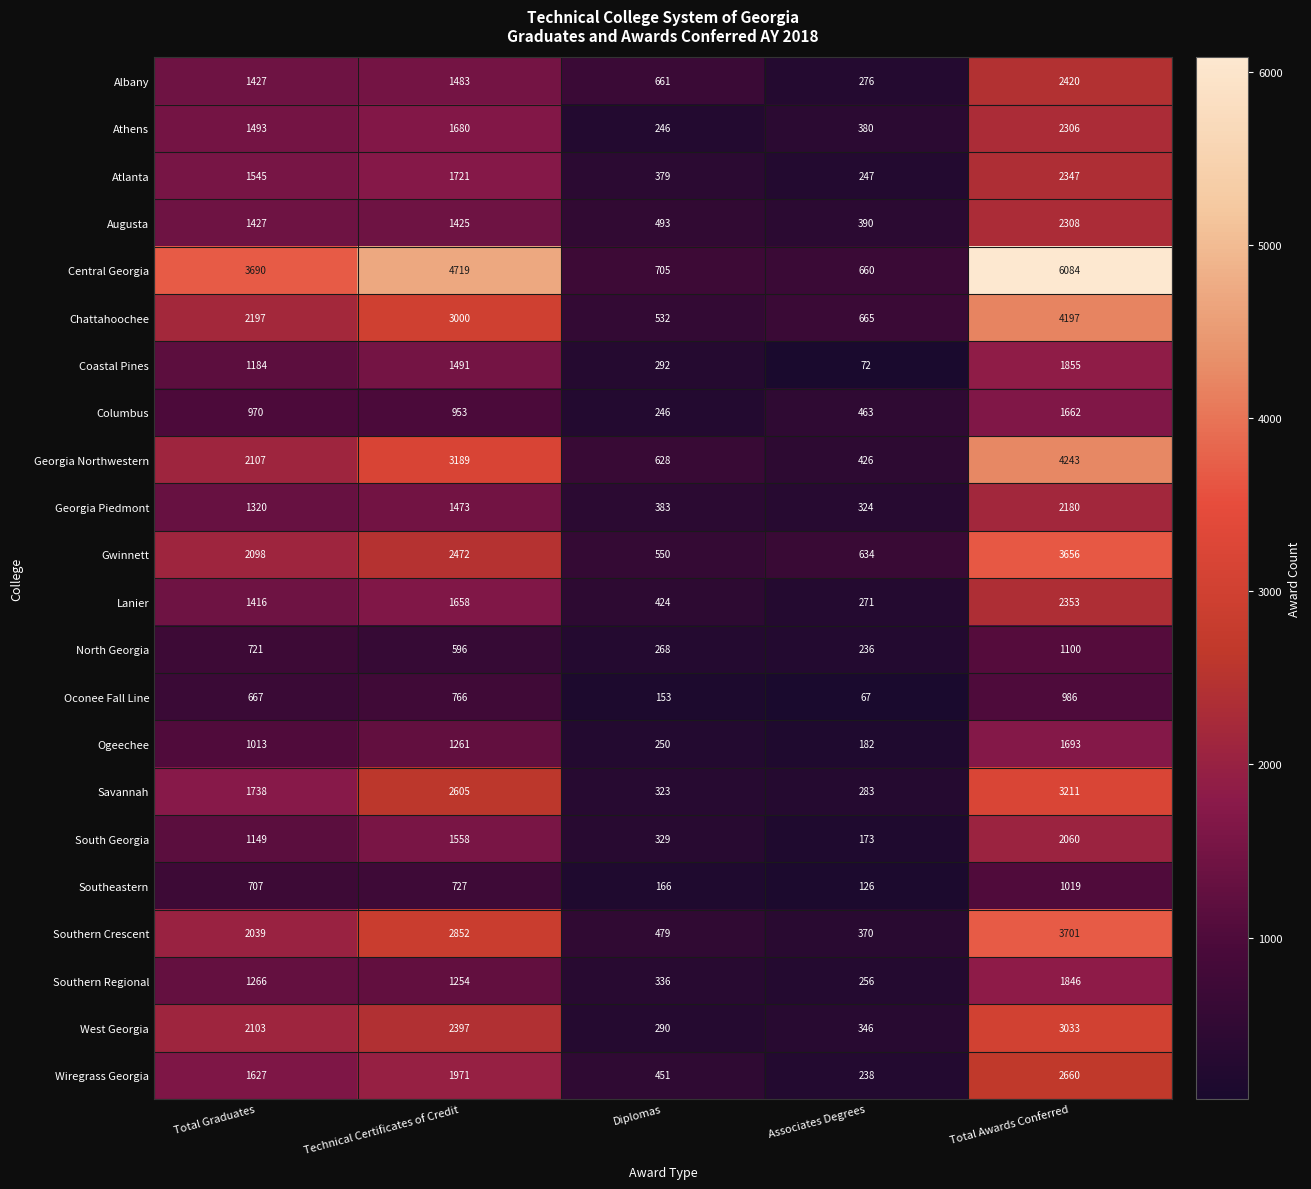

Which series has the largest total across all categories?

Central Georgia